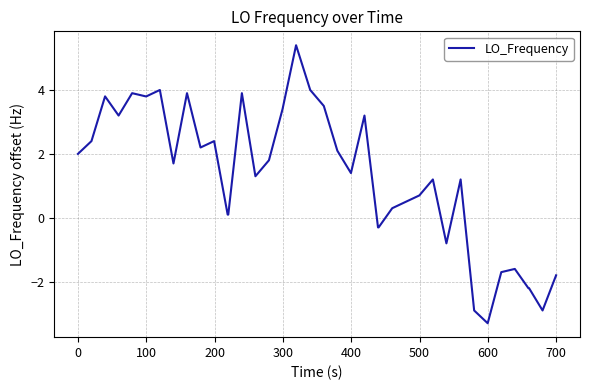

What is the maximum value shown in the chart?

5.4